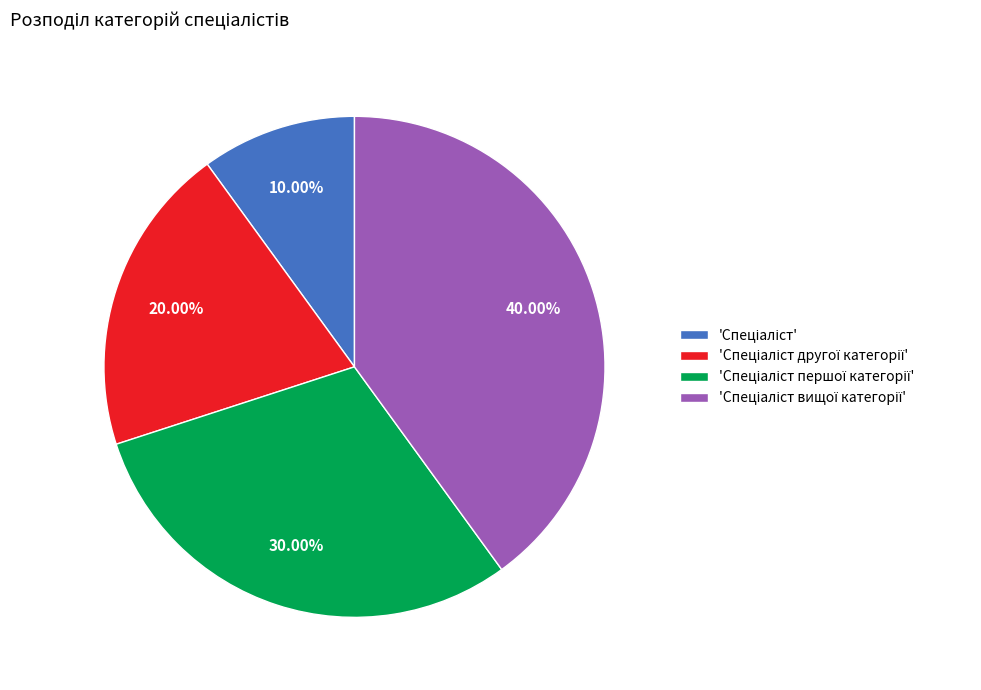

How many slices are in this pie chart?

4